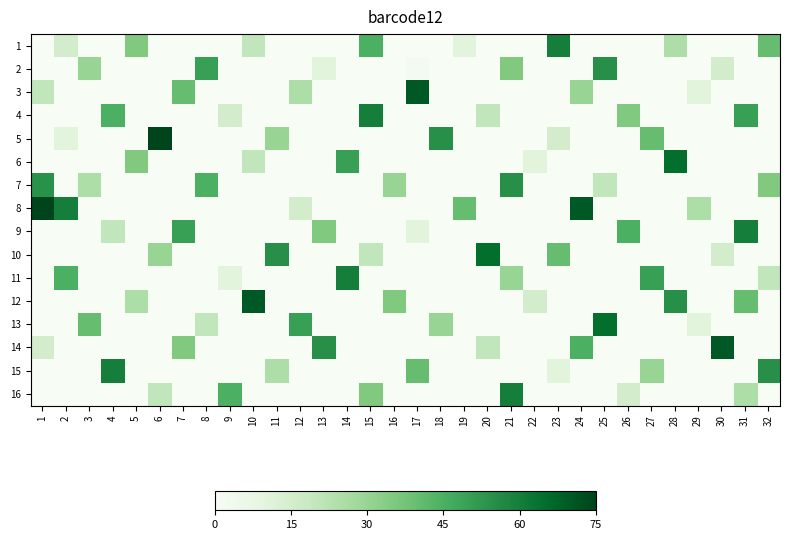

Reading right to left, list all the values displayed in this chart.

1: 32=40	31=0	30=0	29=0	28=25	27=0	26=0	25=0	24=0	23=60	22=0	21=0	20=0	19=10	18=0	17=0	16=0	15=45	14=0	13=0	12=0	11=0	10=20	9=0	8=0	7=0	6=0	5=35	4=0	3=0	2=15	1=0
2: 32=0	31=0	30=15	29=0	28=0	27=0	26=0	25=55	24=0	23=0	22=0	21=35	20=0	19=0	18=0	17=2	16=0	15=0	14=0	13=10	12=0	11=0	10=0	9=0	8=50	7=0	6=0	5=0	4=0	3=30	2=0	1=0
3: 32=0	31=0	30=0	29=10	28=0	27=0	26=0	25=0	24=30	23=0	22=0	21=0	20=0	19=0	18=0	17=70	16=0	15=0	14=0	13=0	12=25	11=0	10=0	9=0	8=0	7=40	6=0	5=0	4=0	3=0	2=0	1=20
4: 32=0	31=50	30=0	29=0	28=0	27=0	26=35	25=0	24=0	23=0	22=0	21=0	20=20	19=0	18=0	17=0	16=0	15=60	14=0	13=0	12=0	11=0	10=0	9=15	8=0	7=0	6=0	5=0	4=45	3=0	2=0	1=0
5: 32=0	31=0	30=0	29=0	28=0	27=40	26=0	25=0	24=0	23=15	22=0	21=0	20=0	19=0	18=55	17=0	16=0	15=0	14=0	13=0	12=0	11=30	10=0	9=0	8=0	7=0	6=75	5=0	4=0	3=0	2=10	1=0
6: 32=0	31=0	30=0	29=0	28=65	27=0	26=0	25=0	24=0	23=0	22=10	21=0	20=0	19=0	18=0	17=0	16=0	15=0	14=50	13=0	12=0	11=0	10=20	9=0	8=0	7=0	6=0	5=35	4=0	3=0	2=0	1=0
7: 32=35	31=0	30=0	29=0	28=0	27=0	26=0	25=20	24=0	23=0	22=0	21=55	20=0	19=0	18=0	17=0	16=30	15=0	14=0	13=0	12=0	11=0	10=0	9=0	8=45	7=0	6=0	5=0	4=0	3=25	2=0	1=54
8: 32=0	31=0	30=0	29=25	28=0	27=0	26=0	25=0	24=70	23=0	22=0	21=0	20=0	19=40	18=0	17=0	16=0	15=0	14=0	13=0	12=15	11=0	10=0	9=0	8=0	7=0	6=0	5=0	4=0	3=0	2=60	1=80
9: 32=0	31=60	30=0	29=0	28=0	27=0	26=45	25=0	24=0	23=0	22=0	21=0	20=0	19=0	18=0	17=10	16=0	15=0	14=0	13=35	12=0	11=0	10=0	9=0	8=0	7=50	6=0	5=0	4=20	3=0	2=0	1=0
10: 32=0	31=0	30=15	29=0	28=0	27=0	26=0	25=0	24=0	23=40	22=0	21=0	20=65	19=0	18=0	17=0	16=0	15=20	14=0	13=0	12=0	11=55	10=0	9=0	8=0	7=0	6=30	5=0	4=0	3=0	2=0	1=0
11: 32=20	31=0	30=0	29=0	28=0	27=50	26=0	25=0	24=0	23=0	22=0	21=30	20=0	19=0	18=0	17=0	16=0	15=0	14=60	13=0	12=0	11=0	10=0	9=10	8=0	7=0	6=0	5=0	4=0	3=0	2=45	1=0
12: 32=0	31=40	30=0	29=0	28=55	27=0	26=0	25=0	24=0	23=0	22=15	21=0	20=0	19=0	18=0	17=0	16=35	15=0	14=0	13=0	12=0	11=0	10=70	9=0	8=0	7=0	6=0	5=25	4=0	3=0	2=0	1=0
13: 32=0	31=0	30=0	29=10	28=0	27=0	26=0	25=65	24=0	23=0	22=0	21=0	20=0	19=0	18=30	17=0	16=0	15=0	14=0	13=0	12=50	11=0	10=0	9=0	8=20	7=0	6=0	5=0	4=0	3=40	2=0	1=0
14: 32=0	31=0	30=70	29=0	28=0	27=0	26=0	25=0	24=45	23=0	22=0	21=0	20=20	19=0	18=0	17=0	16=0	15=0	14=0	13=55	12=0	11=0	10=0	9=0	8=0	7=35	6=0	5=0	4=0	3=0	2=0	1=15
15: 32=55	31=0	30=0	29=0	28=0	27=30	26=0	25=0	24=0	23=10	22=0	21=0	20=0	19=0	18=0	17=40	16=0	15=0	14=0	13=0	12=0	11=25	10=0	9=0	8=0	7=0	6=0	5=0	4=60	3=0	2=0	1=0
16: 32=0	31=25	30=0	29=0	28=0	27=0	26=15	25=0	24=0	23=0	22=0	21=60	20=0	19=0	18=0	17=0	16=0	15=35	14=0	13=0	12=0	11=0	10=0	9=45	8=0	7=0	6=20	5=0	4=0	3=0	2=0	1=0